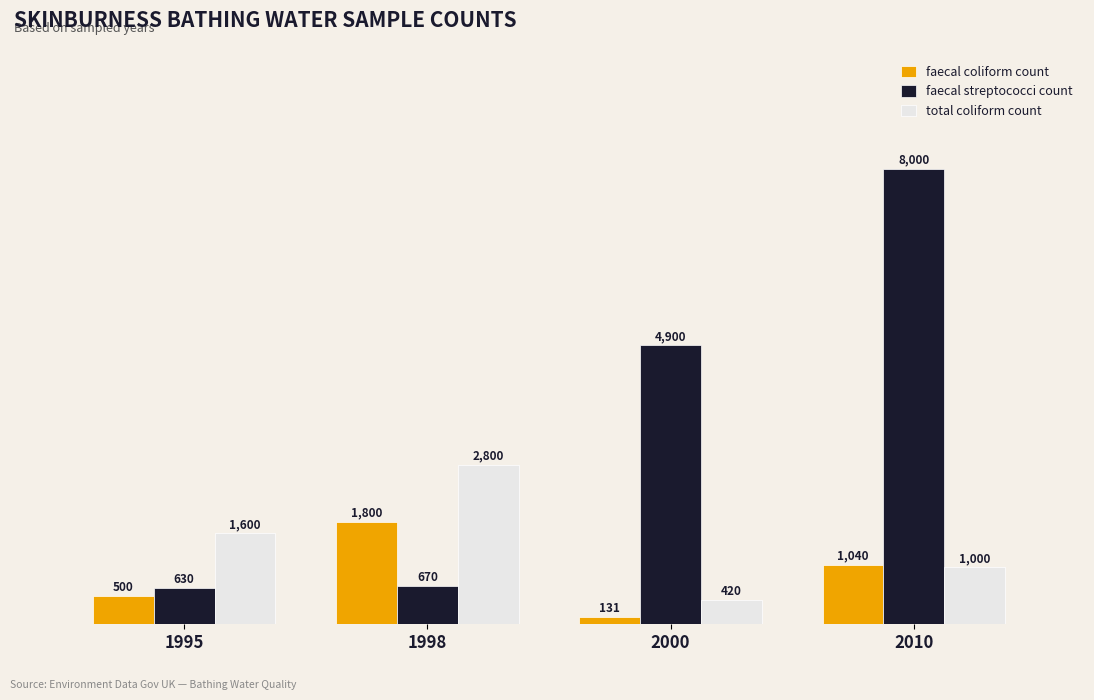

Reading left to right, what are all the values shown in this chart?

faecal coliform count: 1995=500	1998=1800	2000=131	2010=1040
faecal streptococci count: 1995=630	1998=670	2000=4900	2010=8000
total coliform count: 1995=1600	1998=2800	2000=420	2010=1000